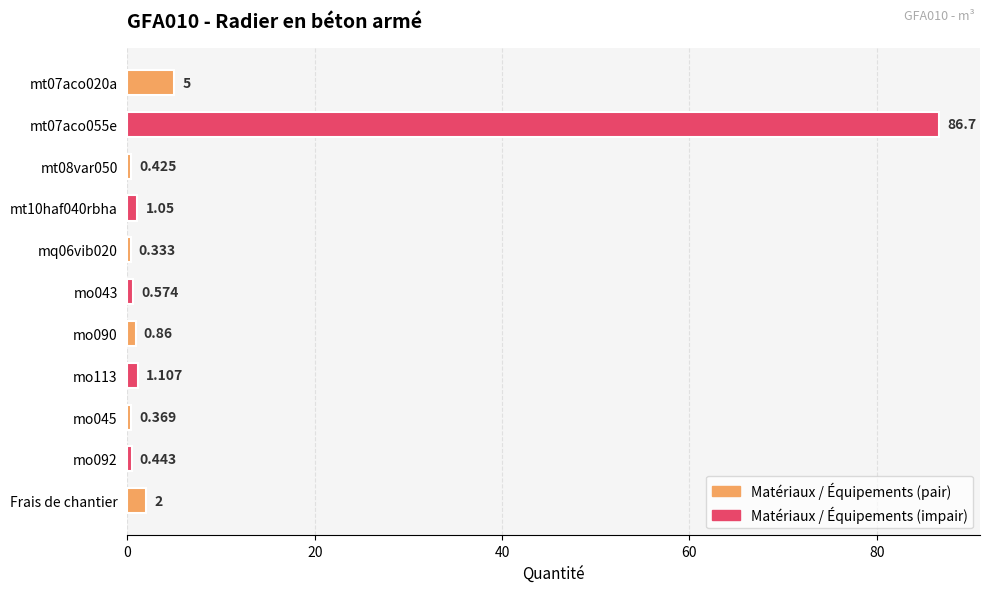

Rank the categories by value from highest to lowest.

mt07aco055e, mt07aco020a, Frais de chantier, mo113, mt10haf040rbha, mo090, mo043, mo092, mt08var050, mo045, mq06vib020